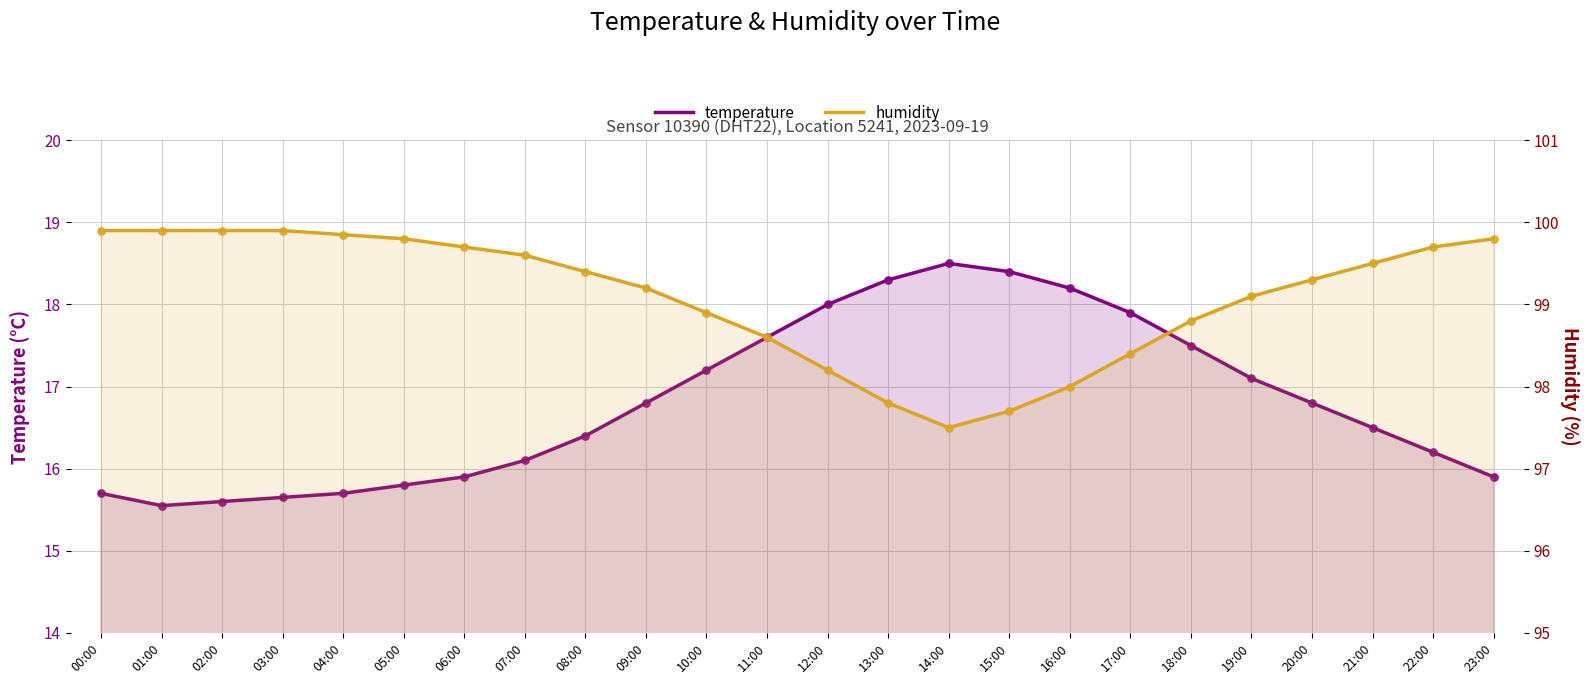

At which category is the sum across all series the highest?

17:00